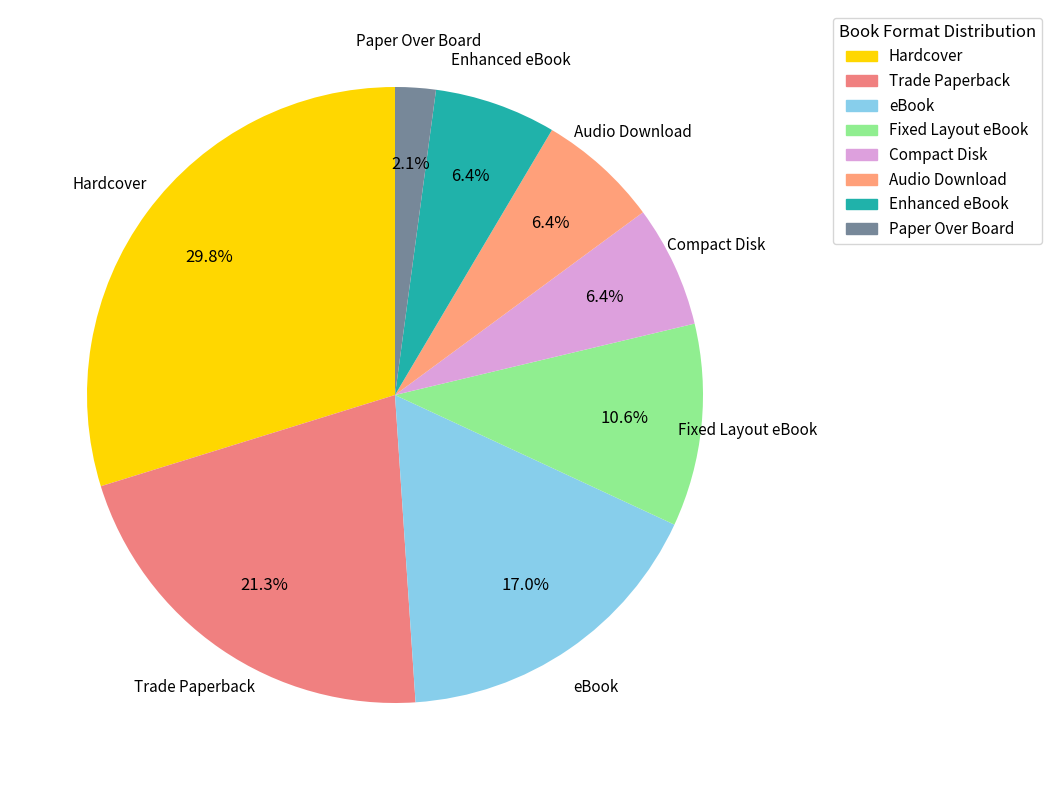

To the nearest percent, what is the average slice percentage?

12%